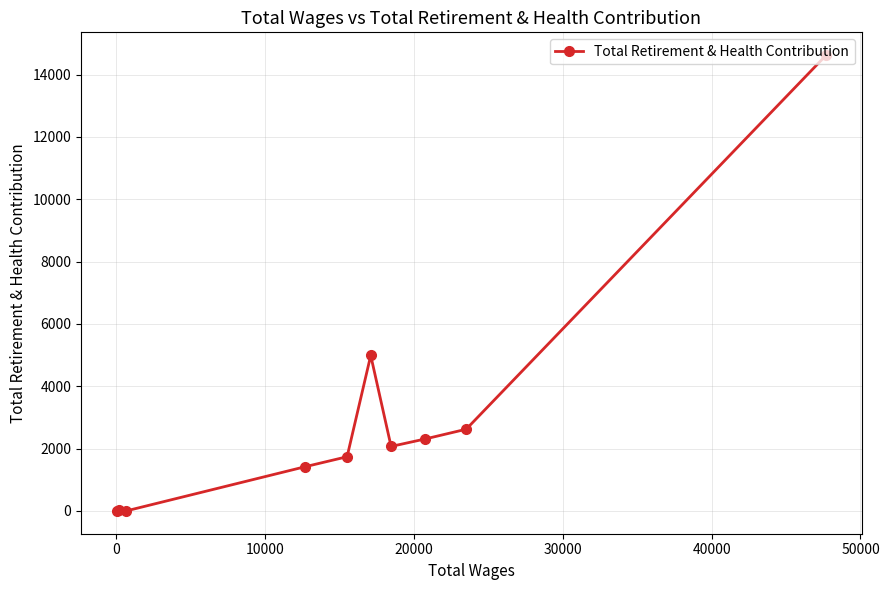

How many distinct data groups are displayed?

1